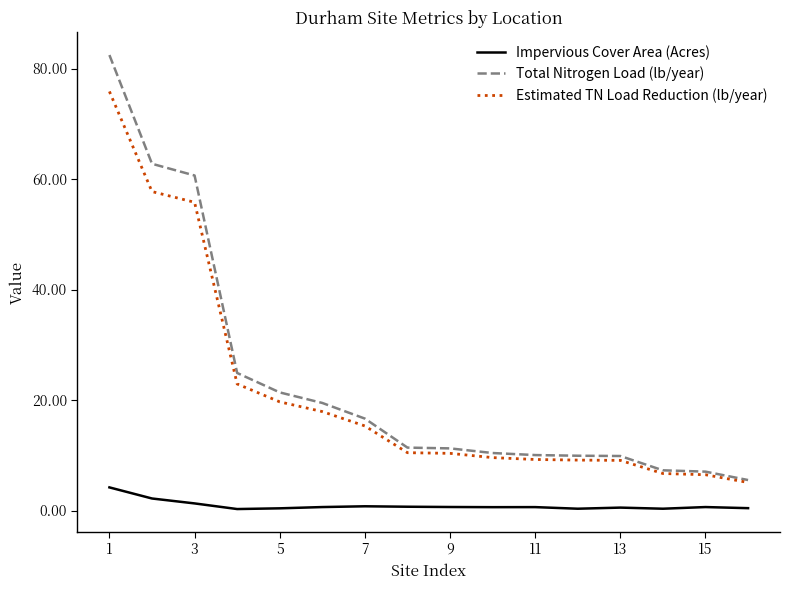

What are all the series names shown in the legend?

Impervious Cover Area (Acres), Total Nitrogen Load (lb/year), Estimated TN Load Reduction (lb/year)